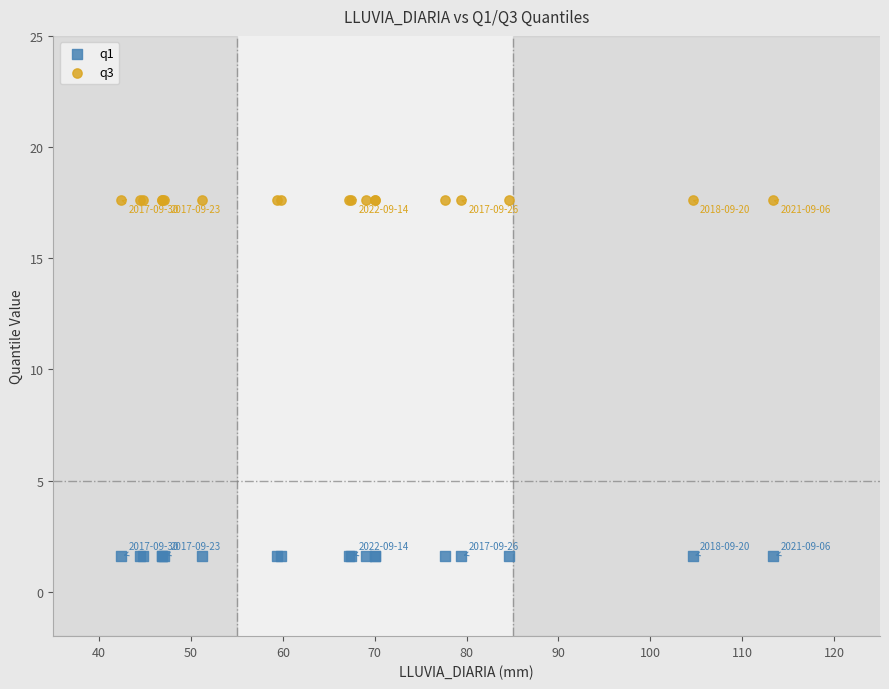

Which series reaches the maximum Y coordinate?

q3